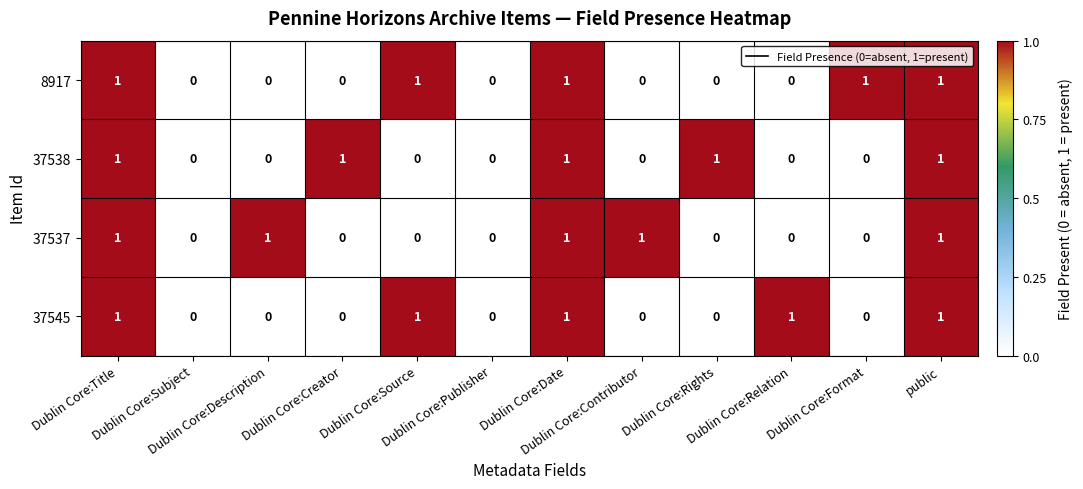

How many data points does each series have?

12